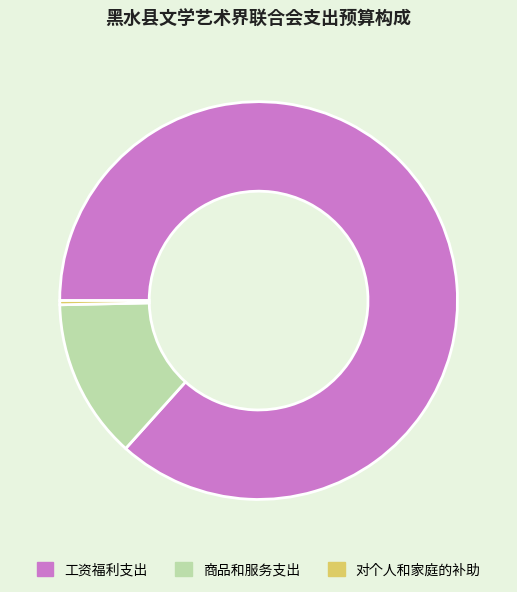

How many slices are in this pie chart?

3